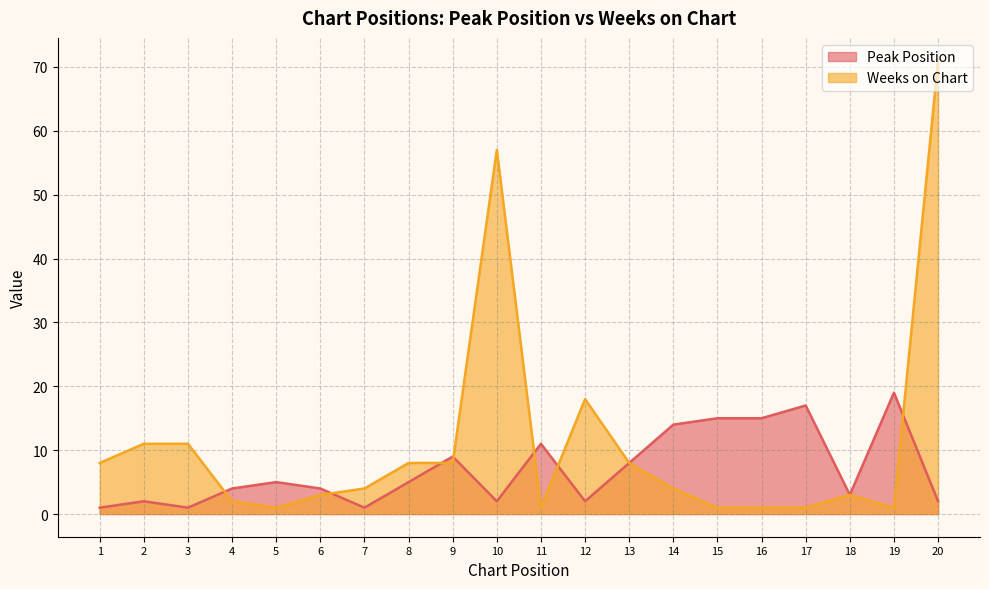

Which series has the widest spread of values?

Weeks on Chart